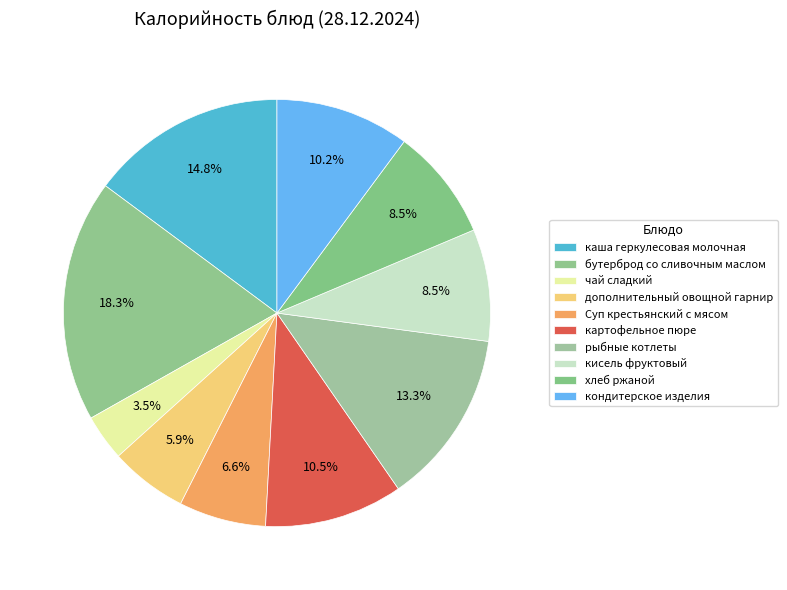

How much of the chart is everything except рыбные котлеты?

86.7%